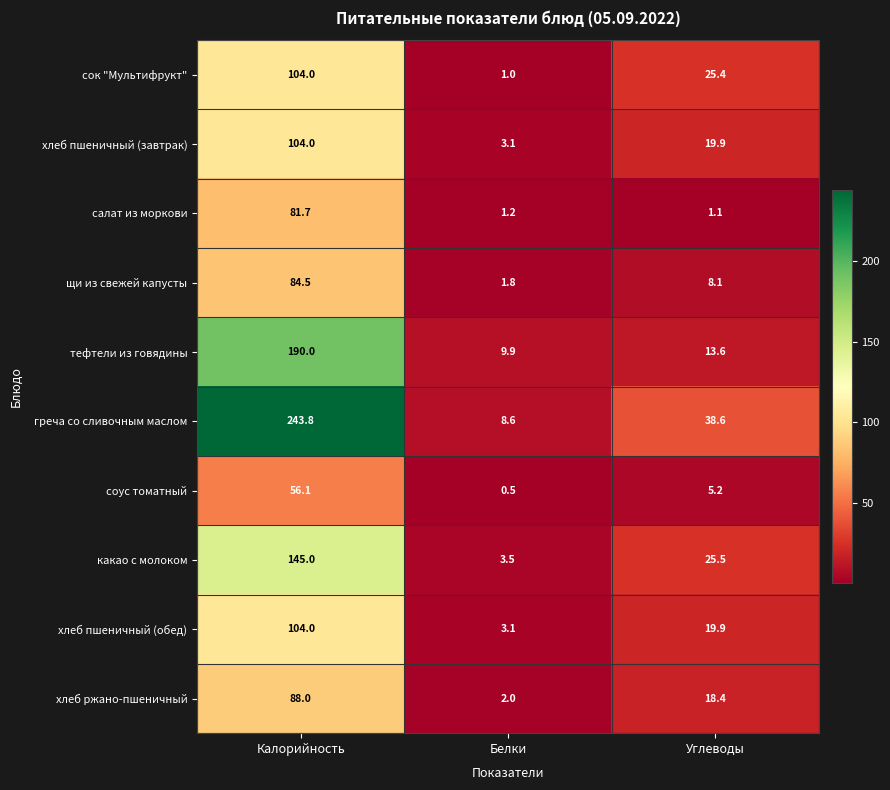

At how many categories does at least one series exceed 85?

1